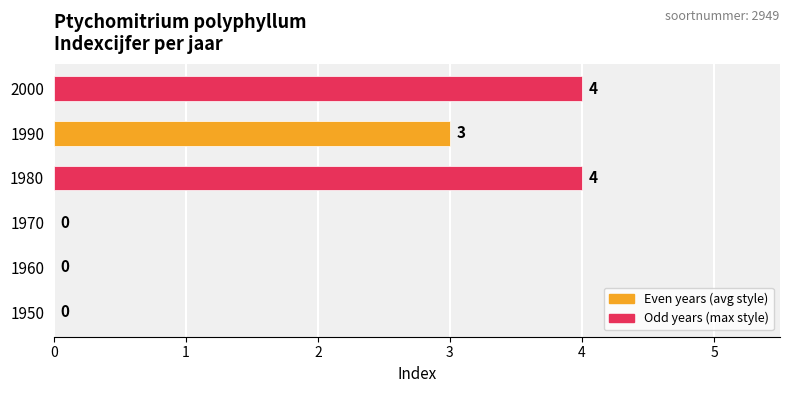

At which label is the value closest to 2?

1990